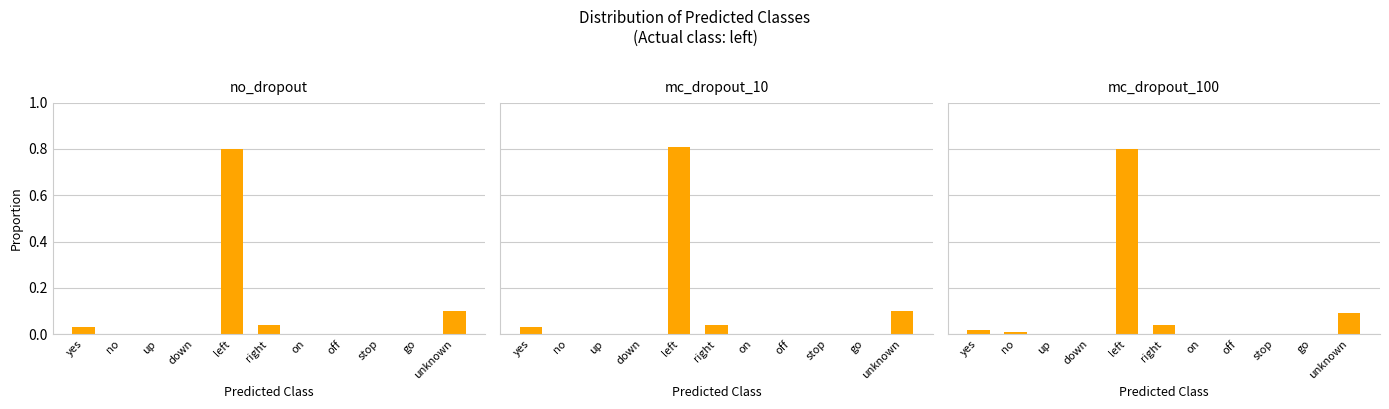

Does the chart contain stacked bars?

No